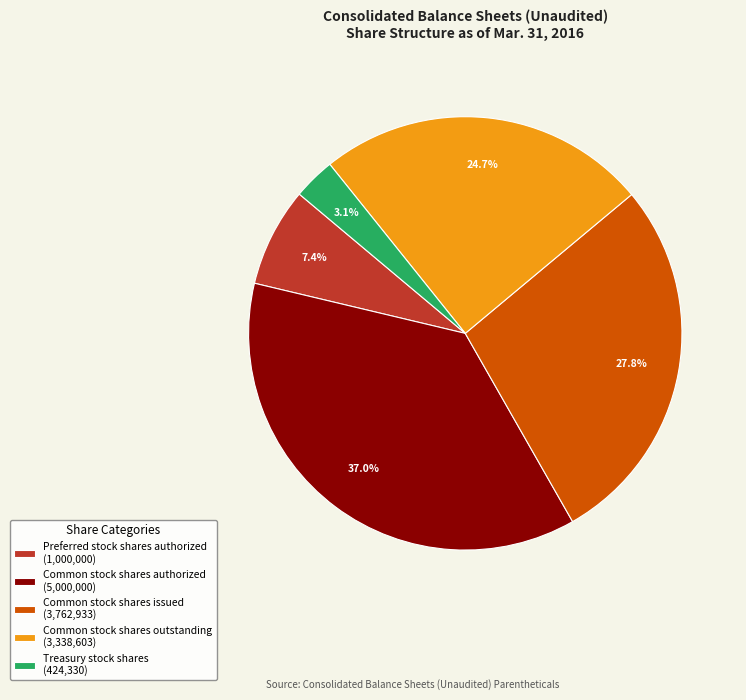

Rank the categories by value from highest to lowest.

Common stock shares authorized (5,000,000), Common stock shares issued (3,762,933), Common stock shares outstanding (3,338,603), Preferred stock shares authorized (1,000,000), Treasury stock shares (424,330)